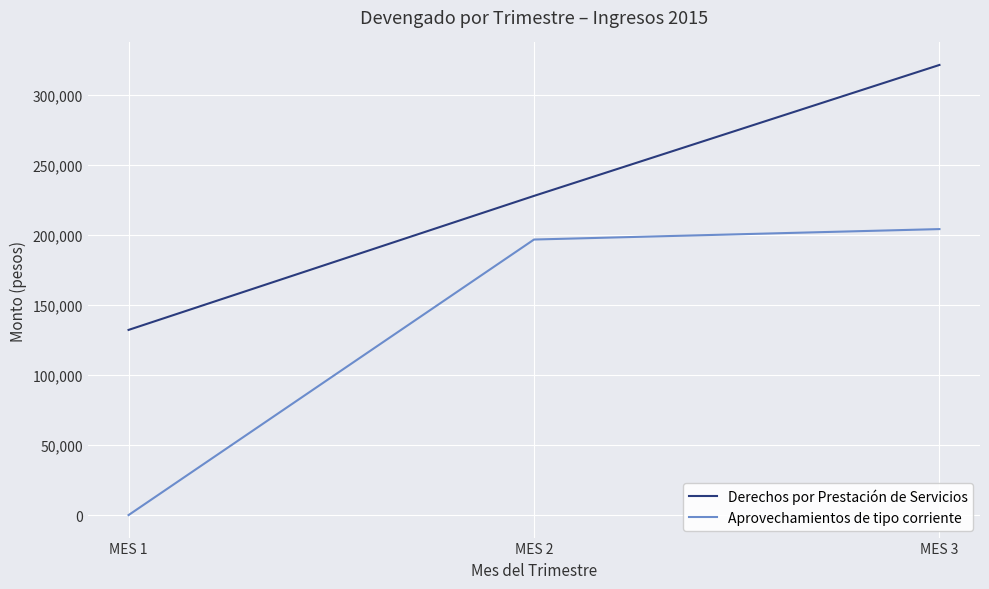

What is the difference between the maximum and second lowest values in the Aprovechamientos de tipo corriente series?

7449.9